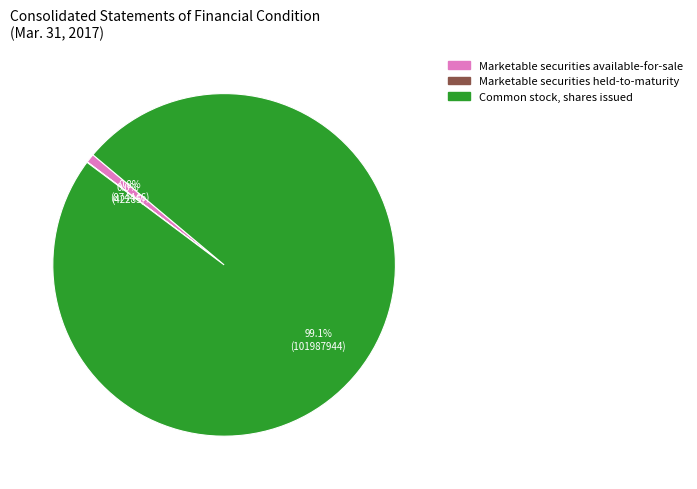

Is it true that Marketable securities available-for-sale is 1% of the pie?

True